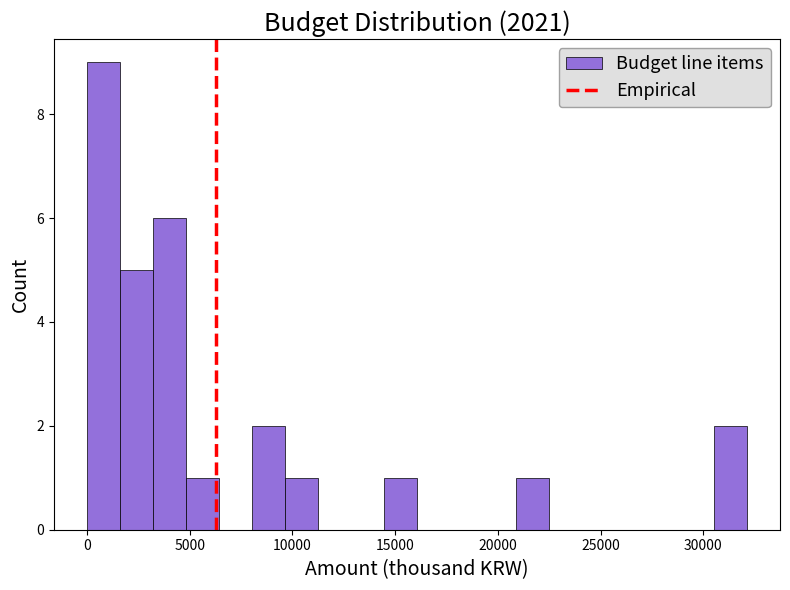

Read against the x-axis, roughly where is the centre of the tallest bar?

1000